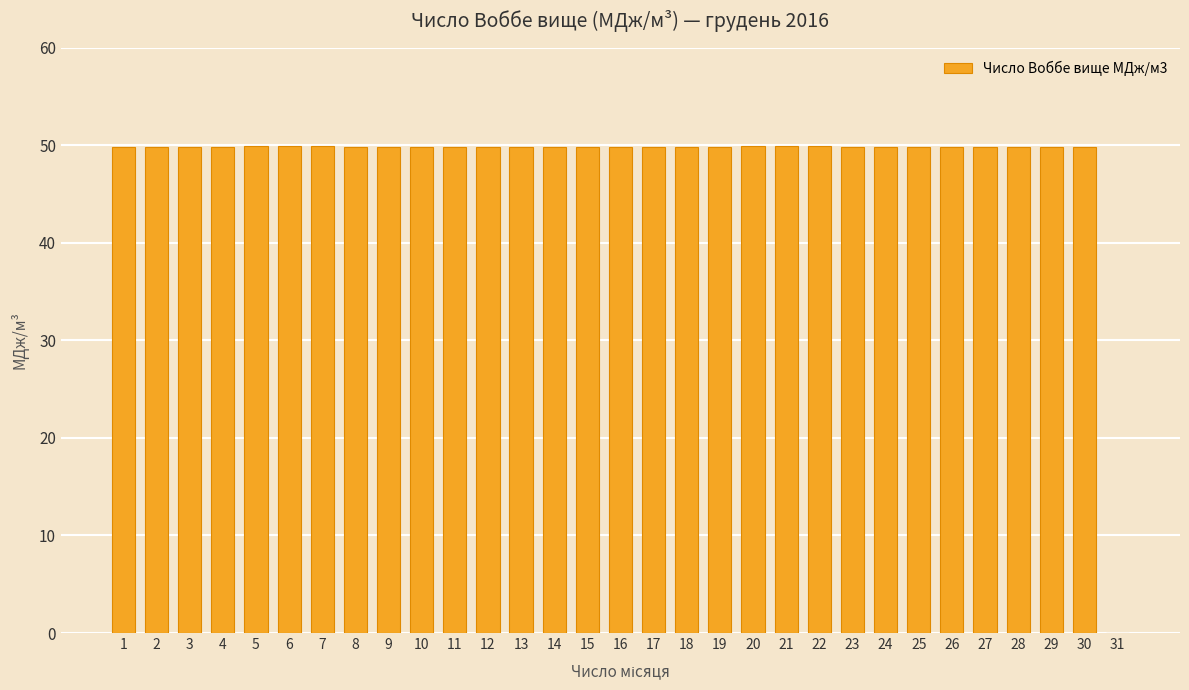

What value does the data have at 19?

49.9